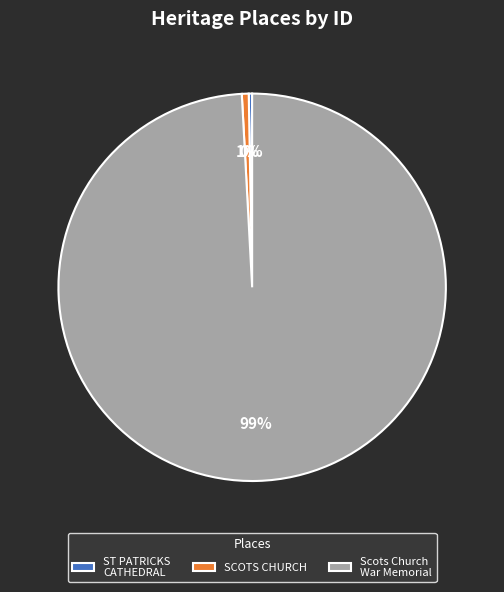

To the nearest percent, what is the difference between the largest and smallest slice percentages?

99%